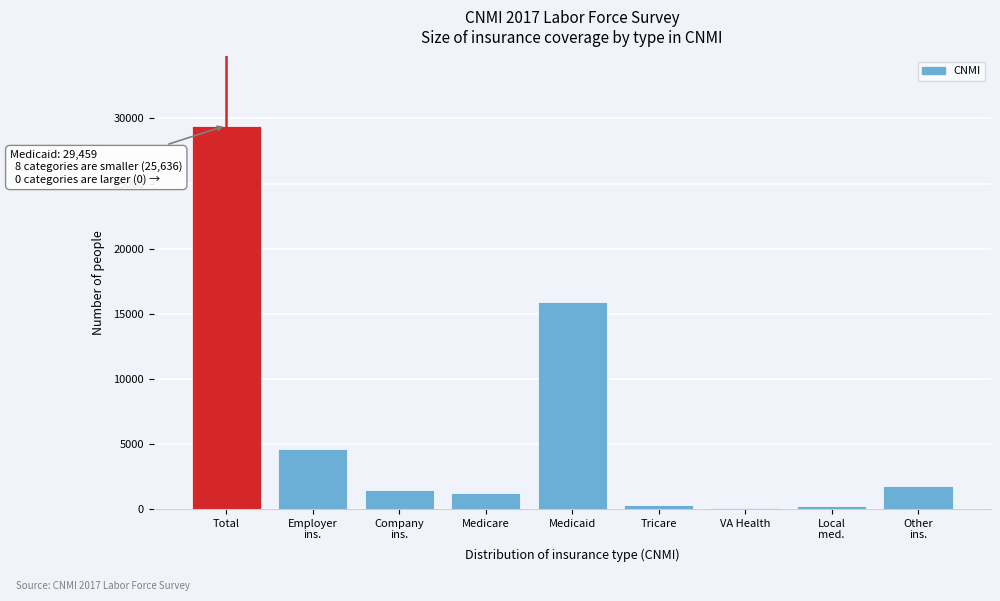

True or false: the data shows 29459 at Total.

True